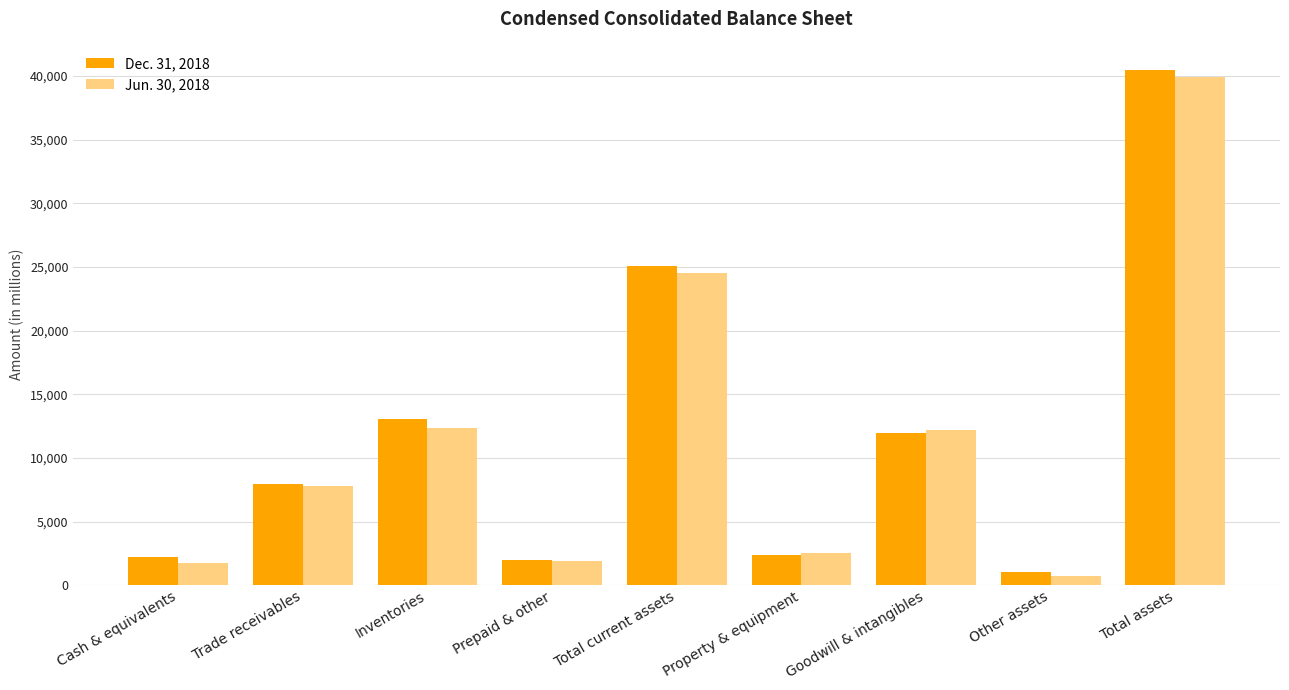

Rank the series by their maximum value, from highest to lowest.

Dec. 31, 2018, Jun. 30, 2018